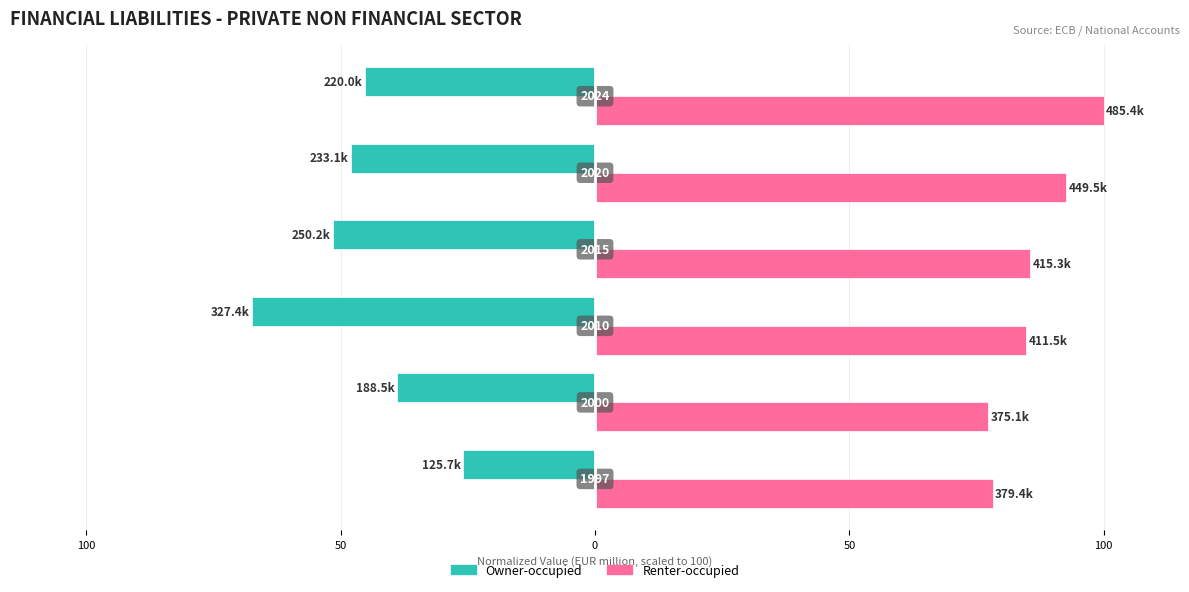

What are all the series names shown in the legend?

Owner-occupied, Renter-occupied